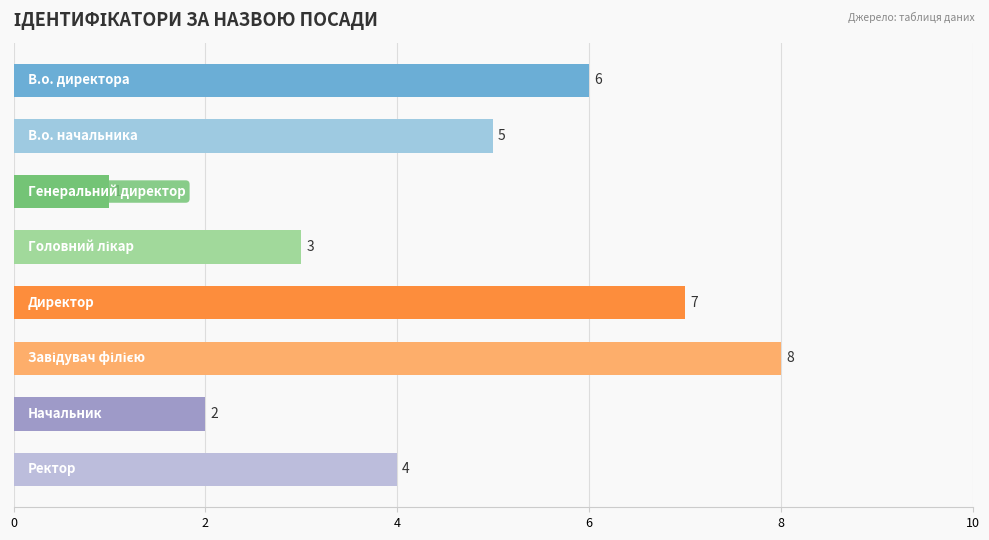

What is the greatest value displayed?

8